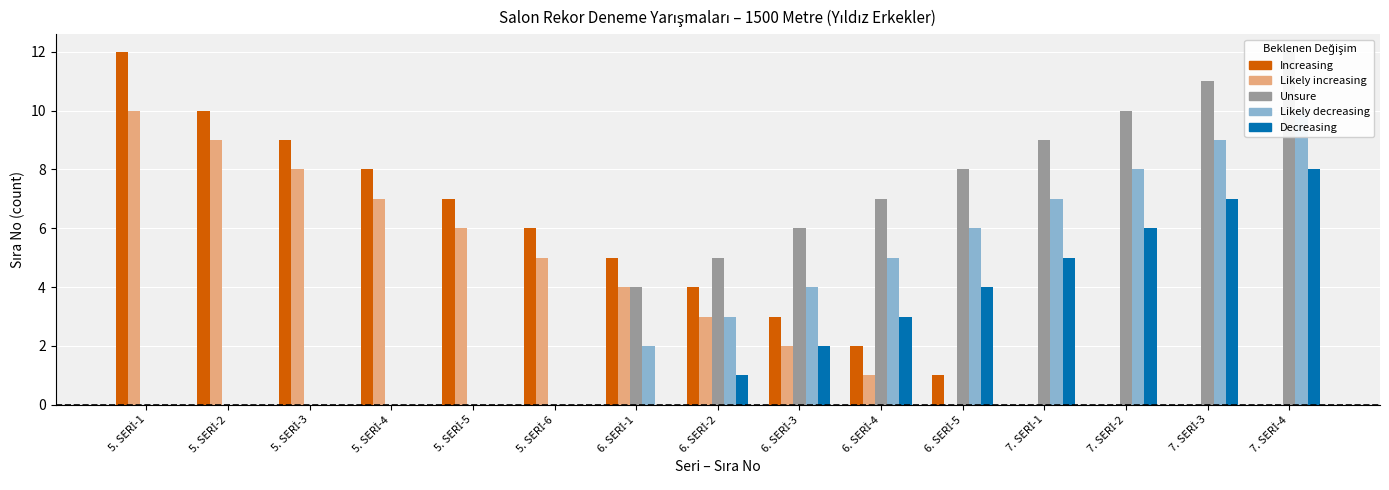

Rank the categories by Decreasing value from highest to lowest.

7. SERİ-4, 7. SERİ-3, 7. SERİ-2, 7. SERİ-1, 6. SERİ-5, 6. SERİ-4, 6. SERİ-3, 6. SERİ-2, 5. SERİ-1, 5. SERİ-2, 5. SERİ-3, 5. SERİ-4, 5. SERİ-5, 5. SERİ-6, 6. SERİ-1